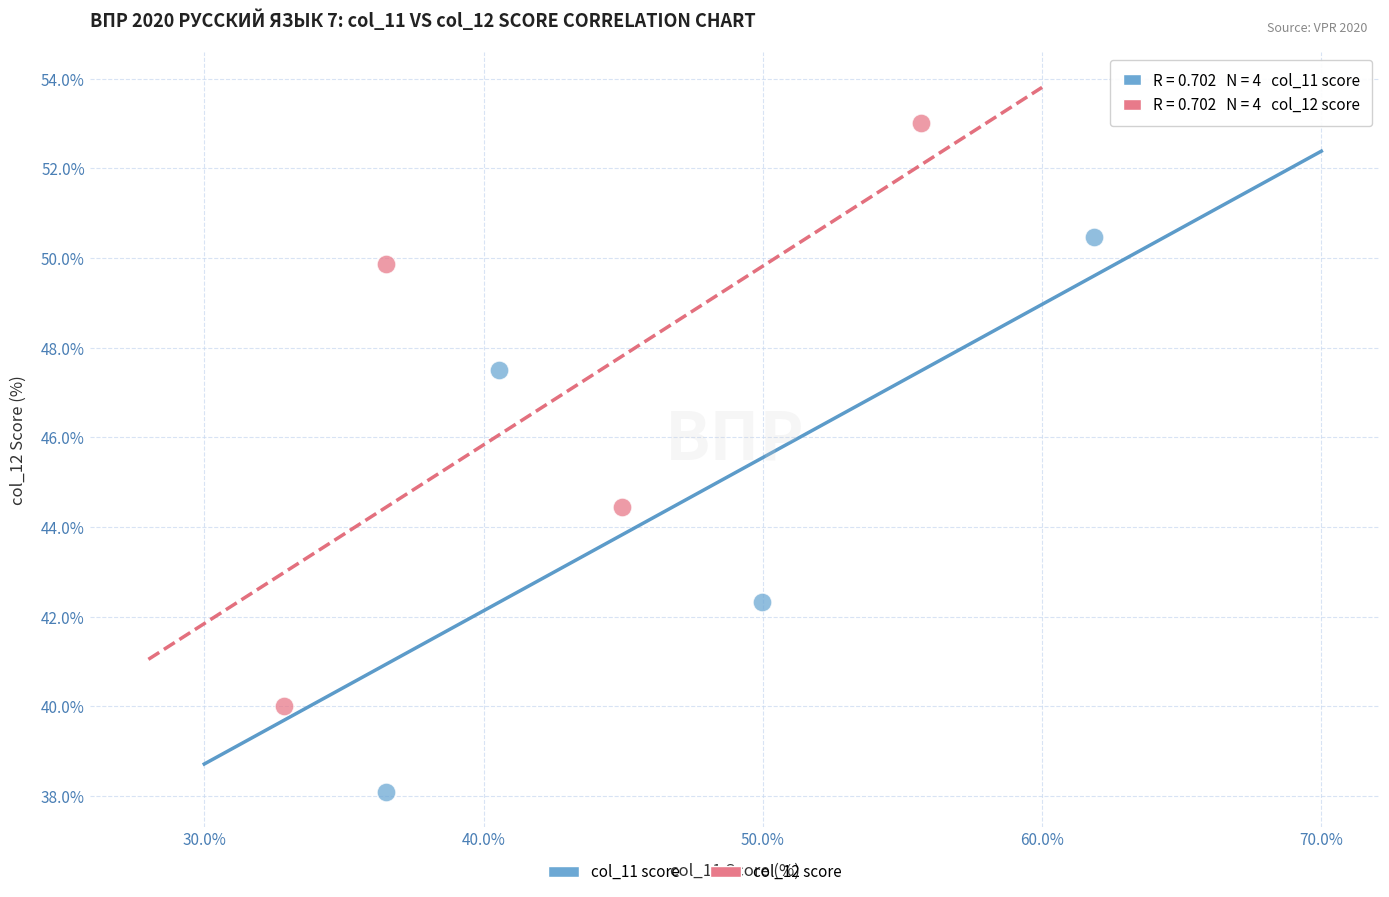

Which series contains the highest Y value?

col_12 score